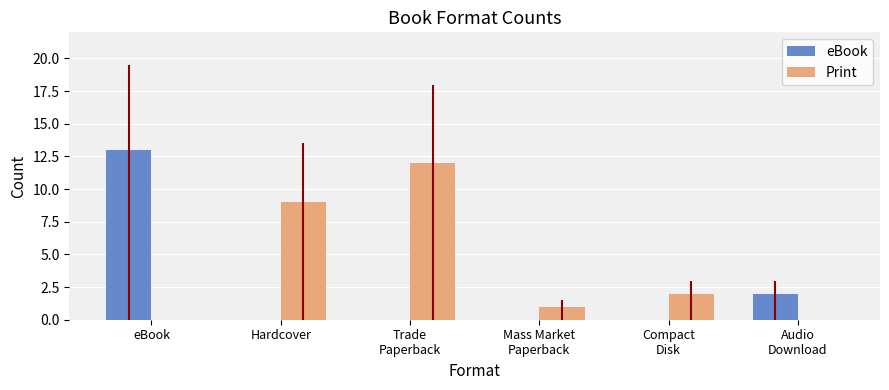

What is the difference between the maximum and minimum values in the eBook series?

13